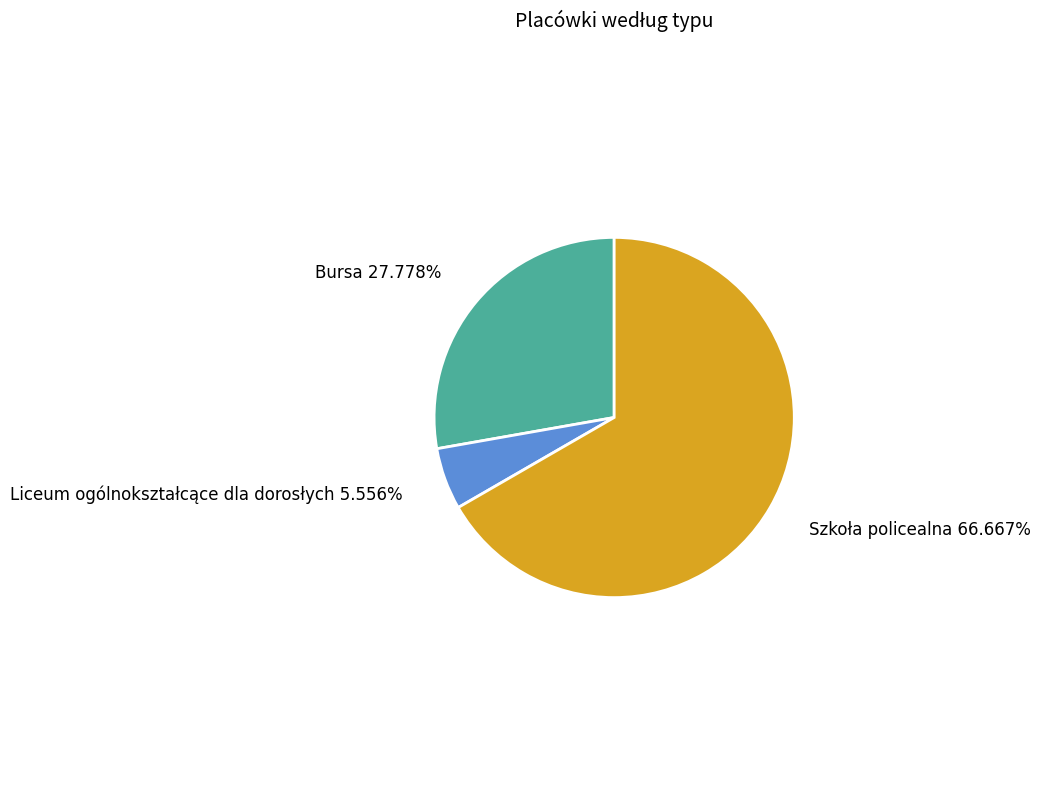

Does any single category account for the majority?

Yes